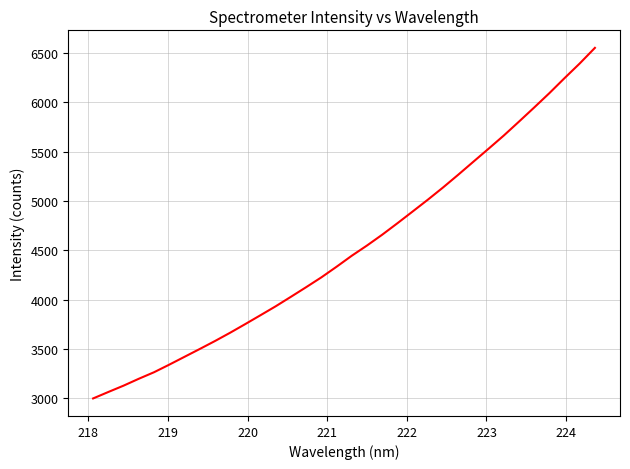

What is the greatest value displayed?

6552.6